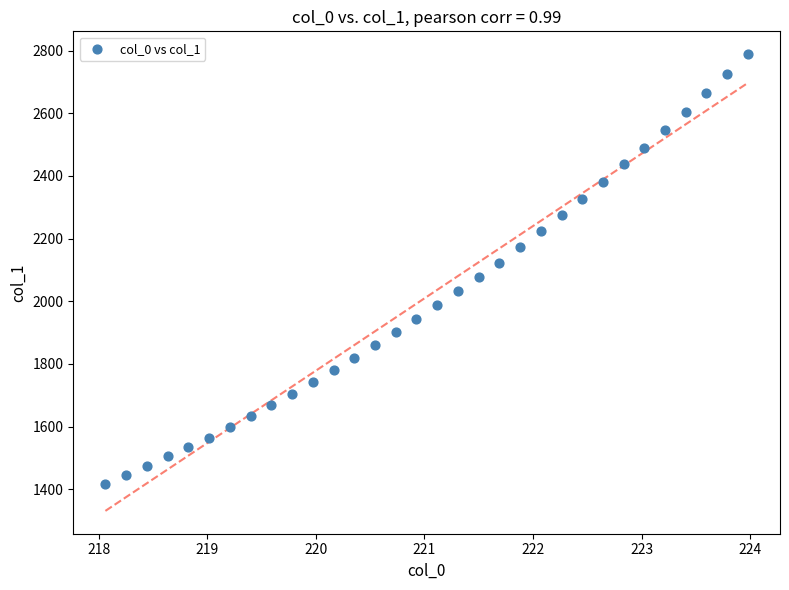

What is the range of X values (max minus min)?

5.9